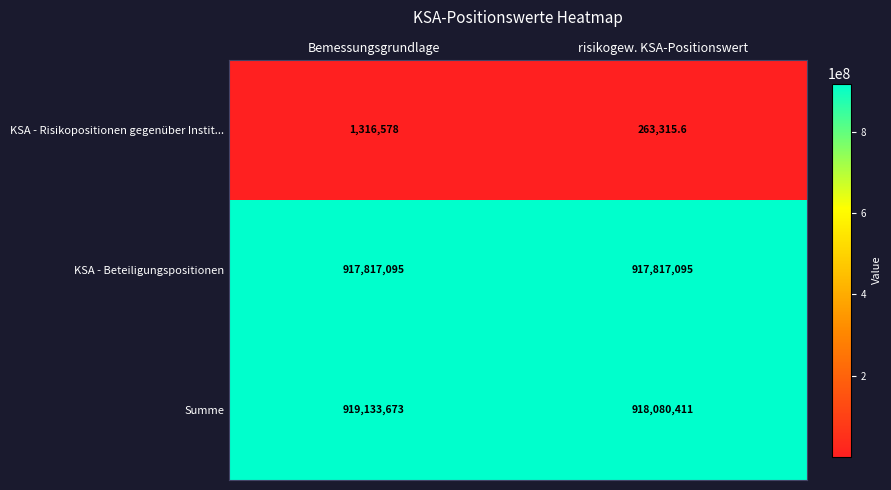

At risikogew. KSA-Positionswert, list the series in order from largest to smallest.

Summe, KSA - Beteiligungspositionen, KSA - Risikopositionen gegenüber Instit...